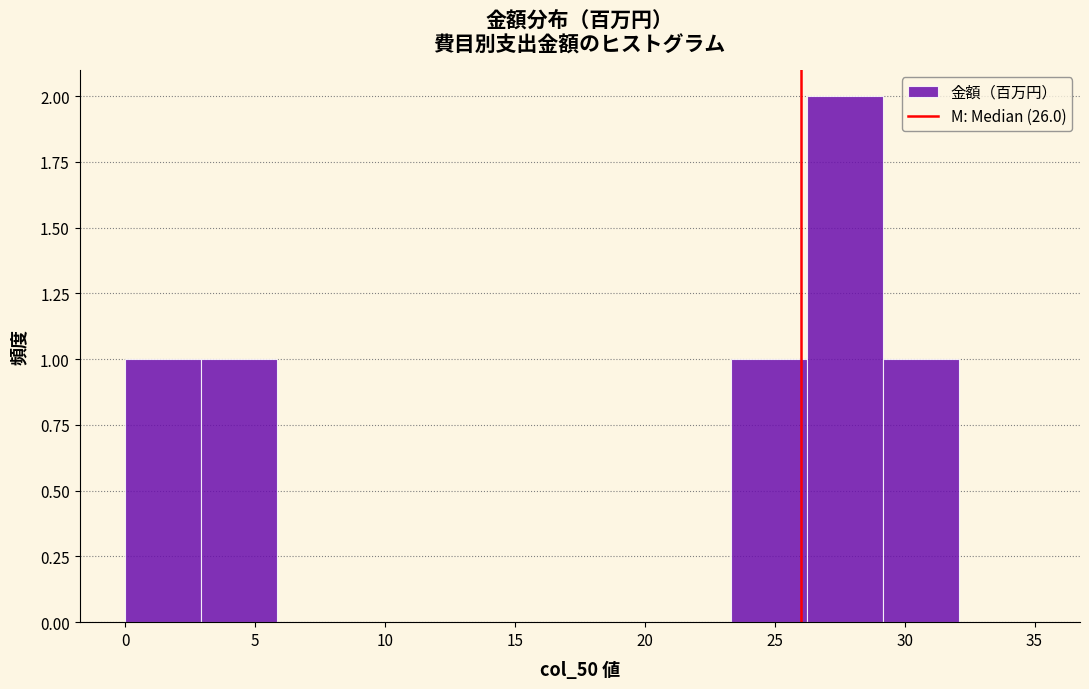

Reading left to right, transcribe this chart: for each bar, give the range it covers on the x-axis and its height. Neither the bar edges nor the heights are printed on the chart, so give them approximately, as read against the axes.

0.0 to 3.0: 1
3.0 to 6.0: 1
6.0 to 9.0: 0
9.0 to 11.5: 0
11.5 to 14.5: 0
14.5 to 17.5: 0
17.5 to 20.5: 0
20.5 to 23.5: 0
23.5 to 26.5: 1
26.5 to 29.0: 2
29.0 to 32.0: 1
32.0 to 35.0: 0